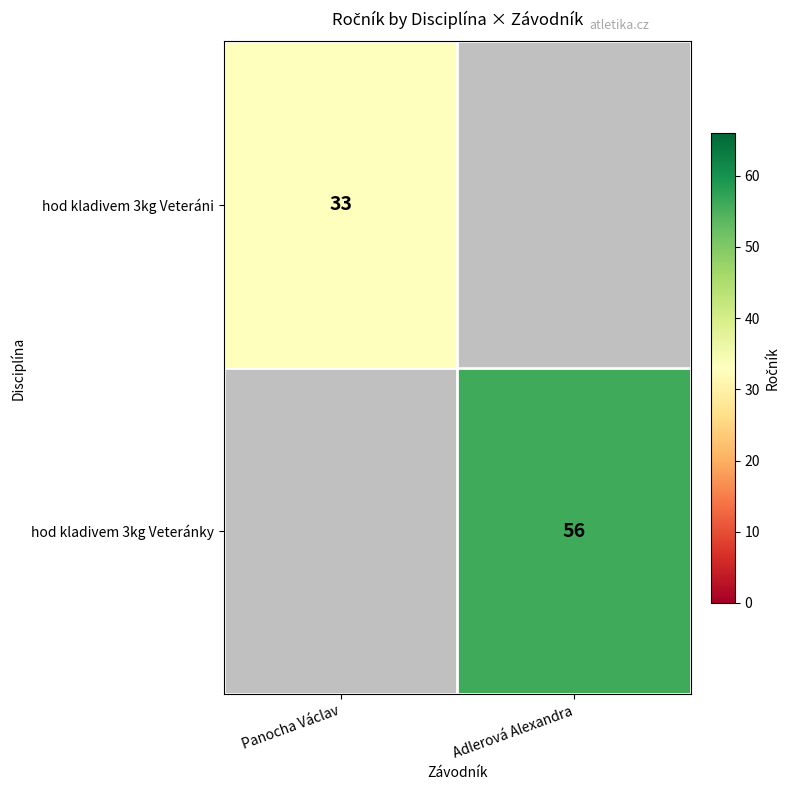

True or false: hod kladivem 3kg Veteráni has a value of 33 at Panocha Václav.

True